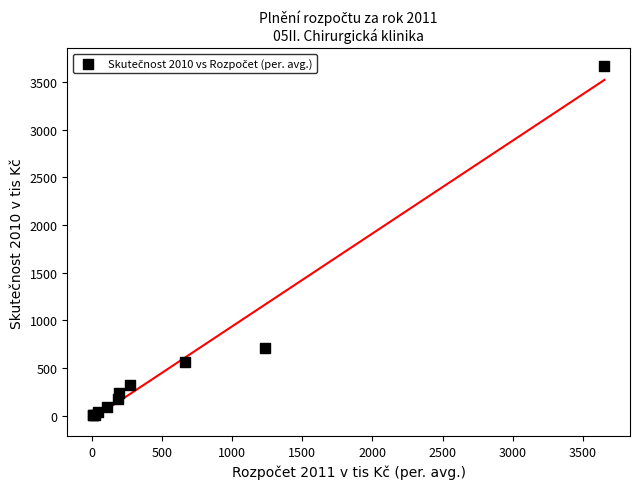

What Y value in the scatter plot is closest to 1835?

705.6